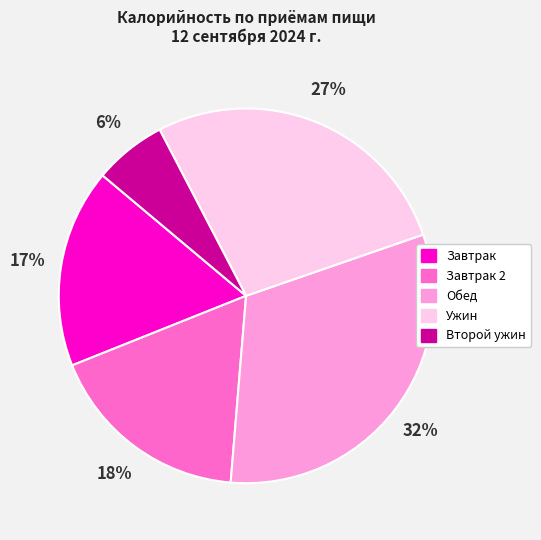

To the nearest percent, what is the average slice percentage?

20%